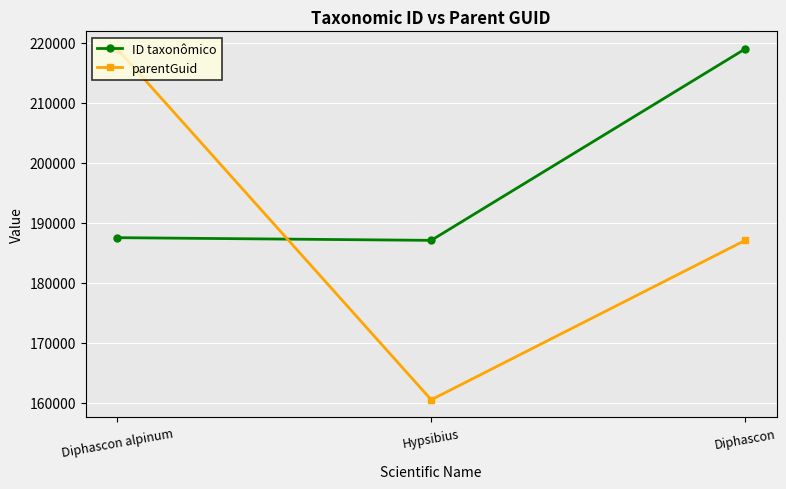

What is the label of the 1st point from the left?

Diphascon alpinum